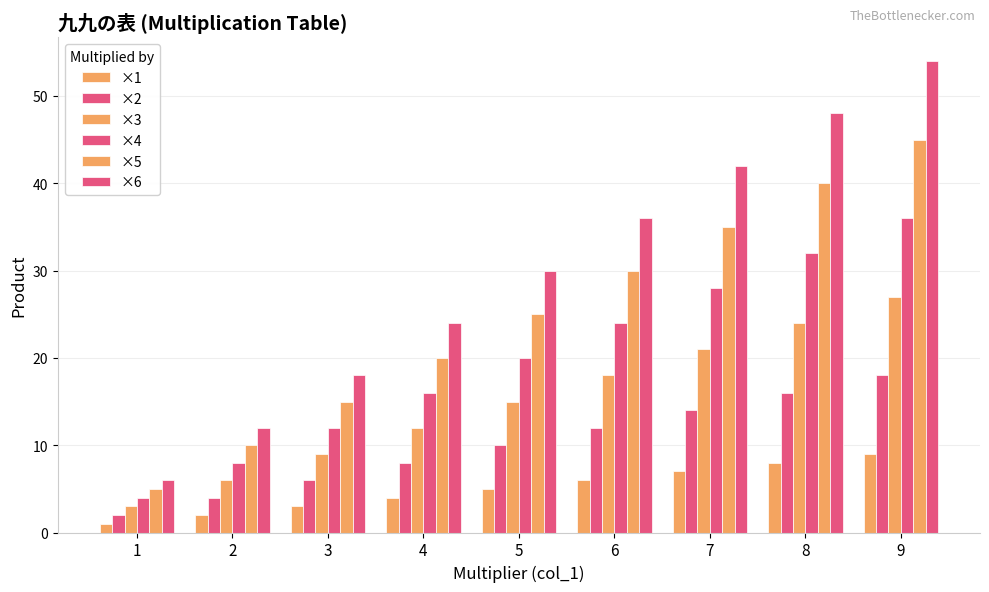

How many data points in ×1 are less than 5?

4